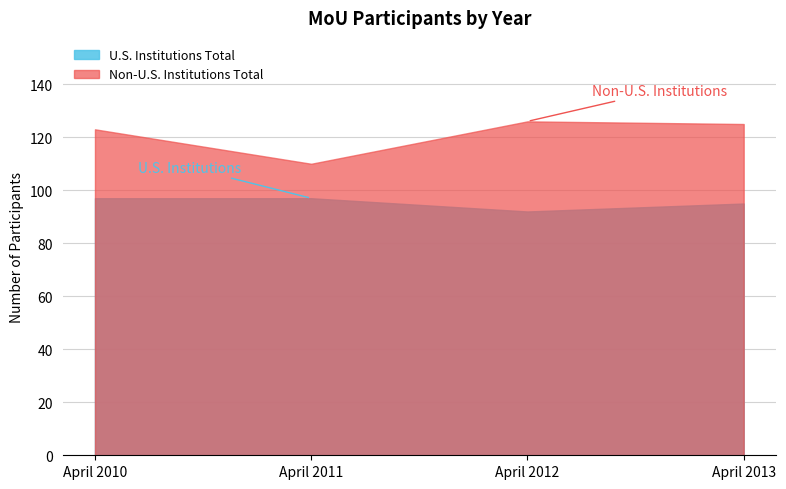

At which category does the chart reach its minimum across all series?

April 2012